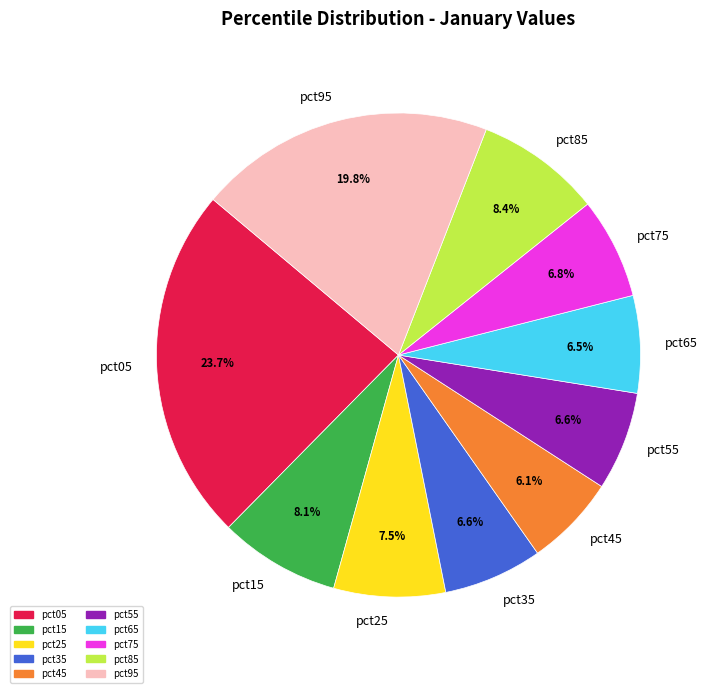

To the nearest percent, what is the difference between the largest and smallest slice percentages?

18%